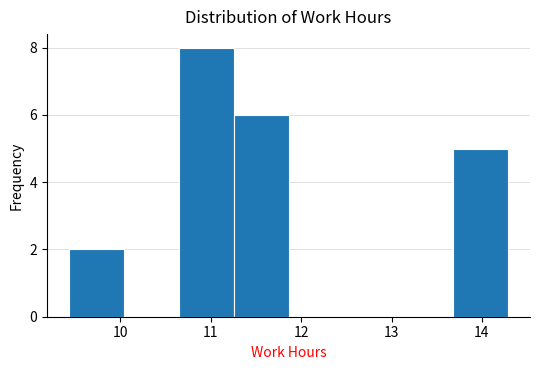

What is the height of the bar covering 10.6 to 11.3 on the x-axis? Neither the bar edges nor the heights are printed on the chart, so give them approximately, as read against the axes.

8